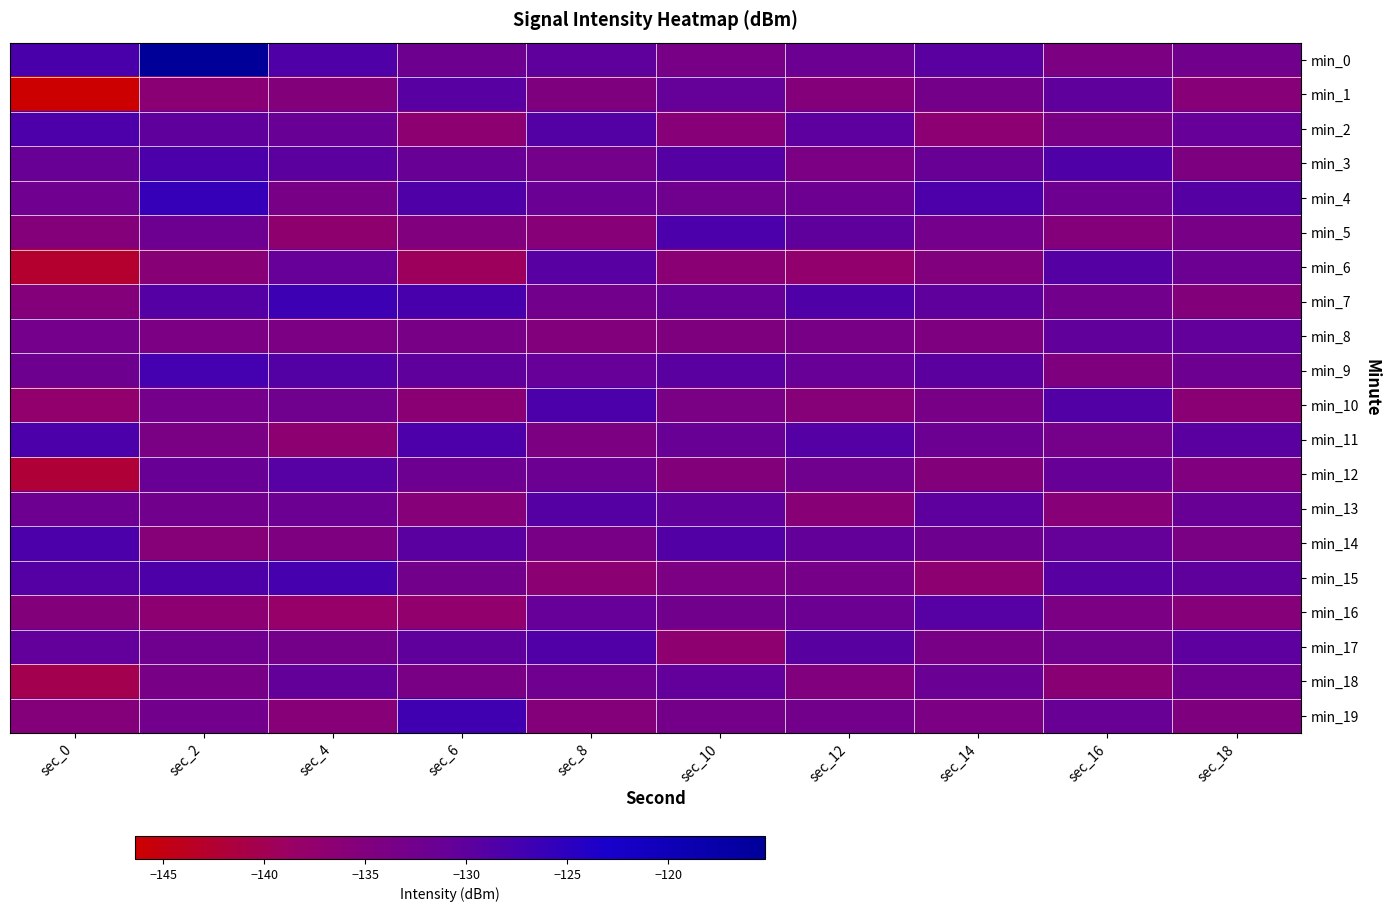

Between sec_6 and sec_10, which series saw the biggest shift?

min_5